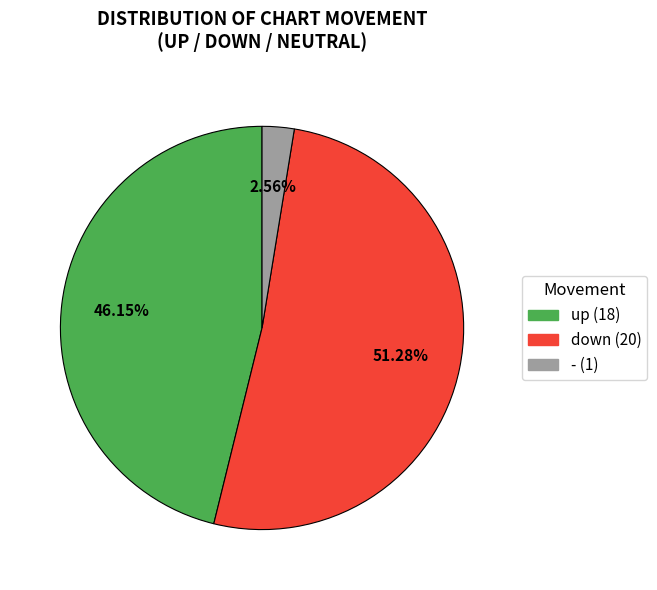

Is there a majority slice in this chart?

Yes